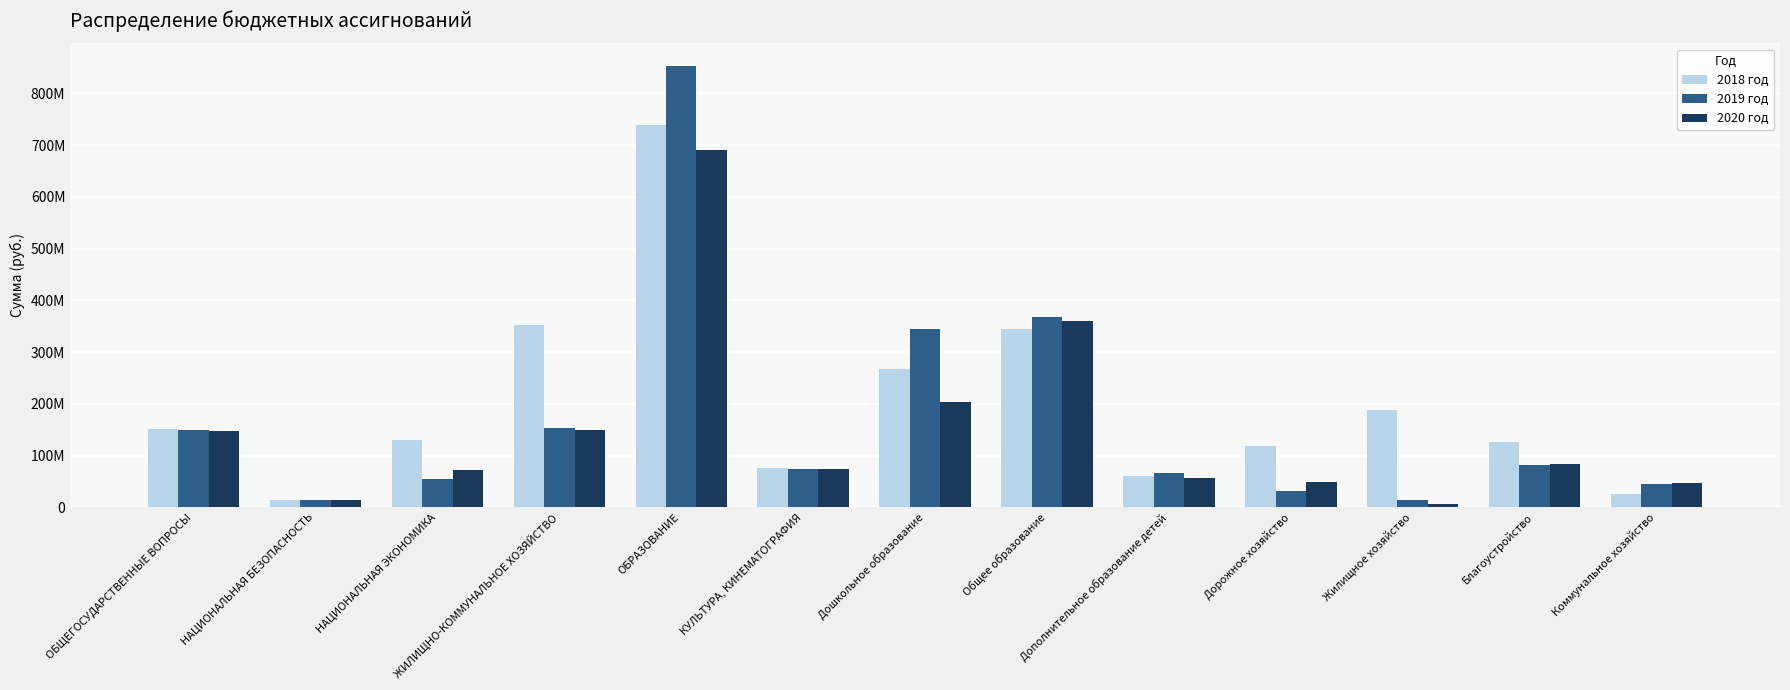

Reading right to left, transcribe all the data shown in this chart.

2018 год: 25140922.9	126093259.4	188209575.9	117647051.0	60650645.0	344902617.9	268039933.7	75383033.0	738431217.4	352018323.2	130555869.6	14863097.0	150690259.9
2019 год: 44594300.0	82073179.0	13830000.0	31613400.0	65425098.5	367243018.7	344009002.1	74453694.0	853894126.6	153022044.0	53907561.0	14863097.0	148729755.3
2020 год: 46594300.0	83073179.0	6330000.0	48290000.0	56167169.5	360473565.5	203946138.1	74733989.0	689778982.3	148522044.0	71514161.0	14863097.0	147750047.7